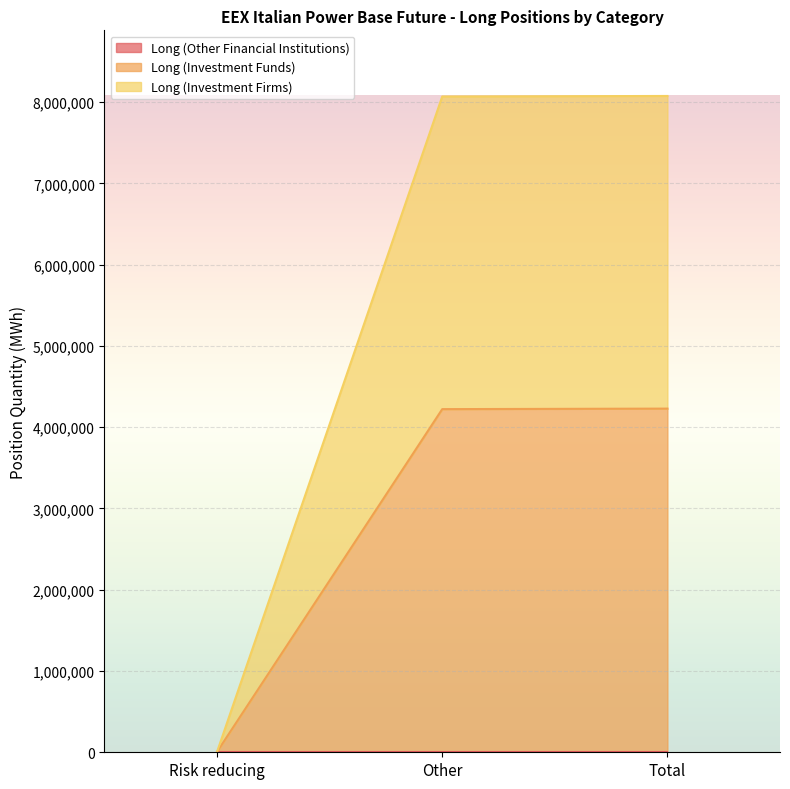

What is the spread (max minus min) of values at Total?

3846806